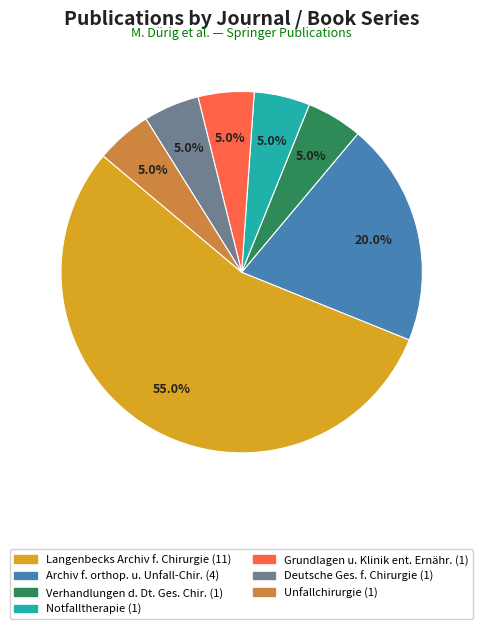

Is there any slice that represents more than half of the pie?

Yes